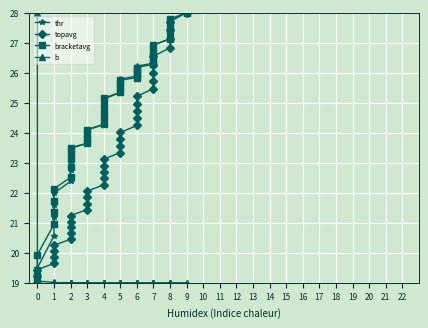

Which series has the widest spread of values?

thr